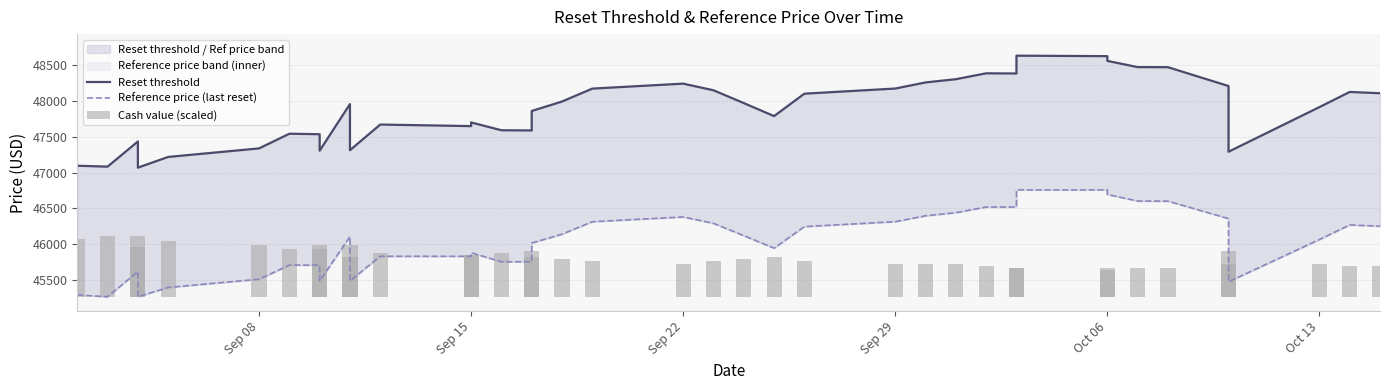

Which series has the largest range (max minus min)?

Reset threshold